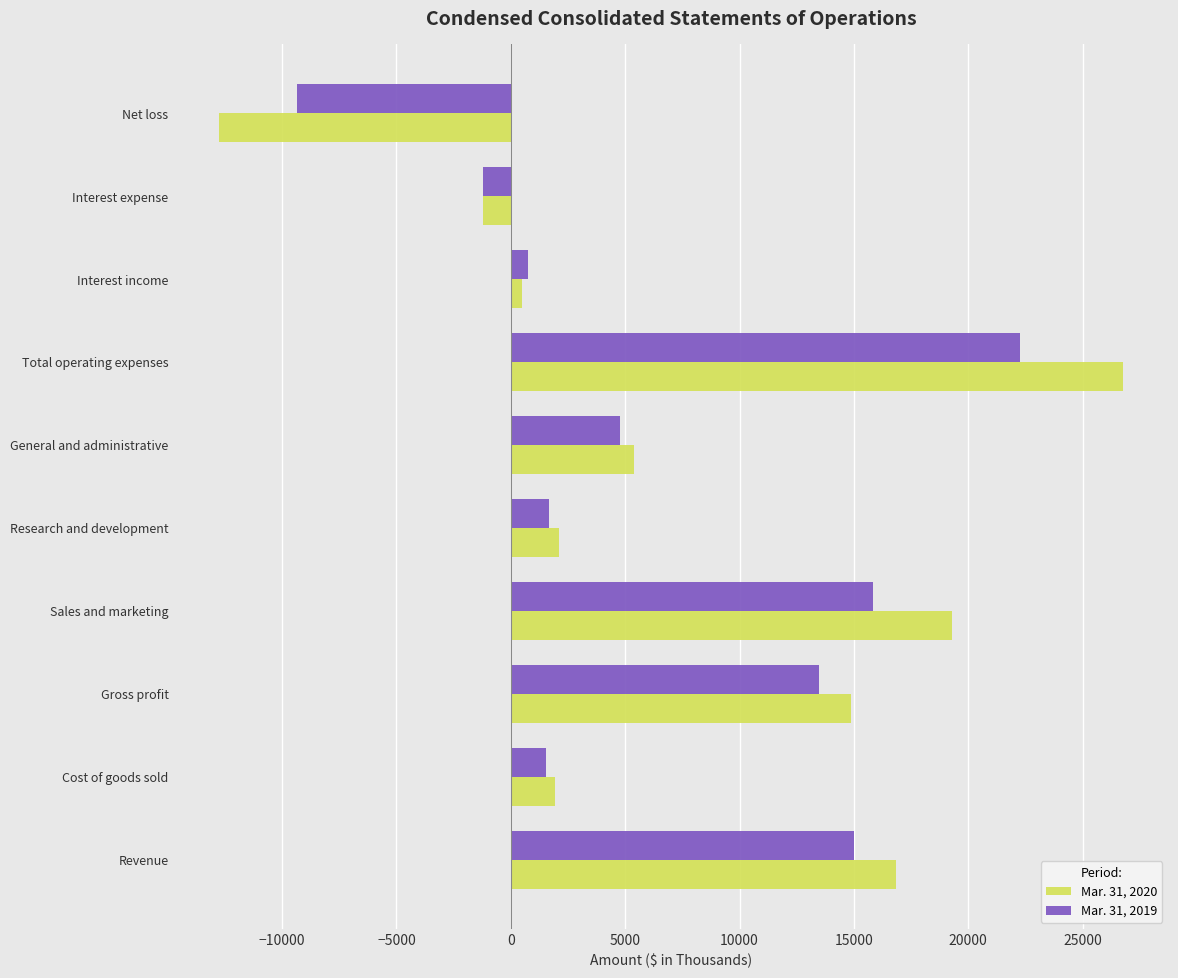

How many data points does each series have?

10